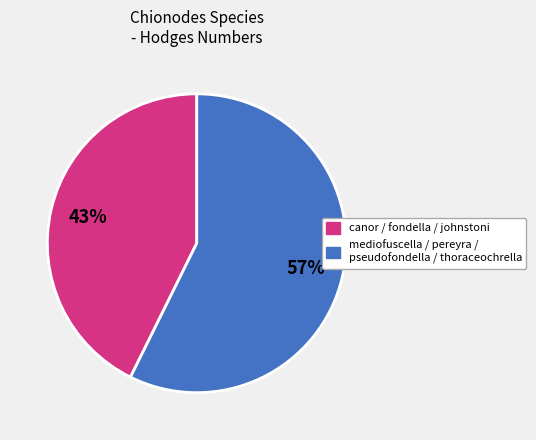

Is there any slice that represents more than half of the pie?

Yes